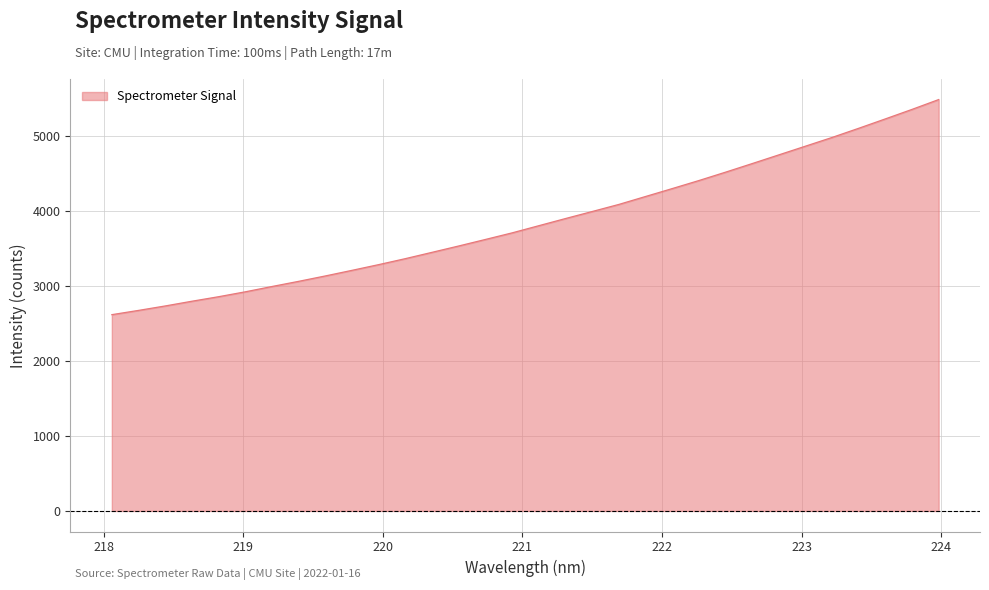

What is the difference between the maximum and minimum values?

2871.9